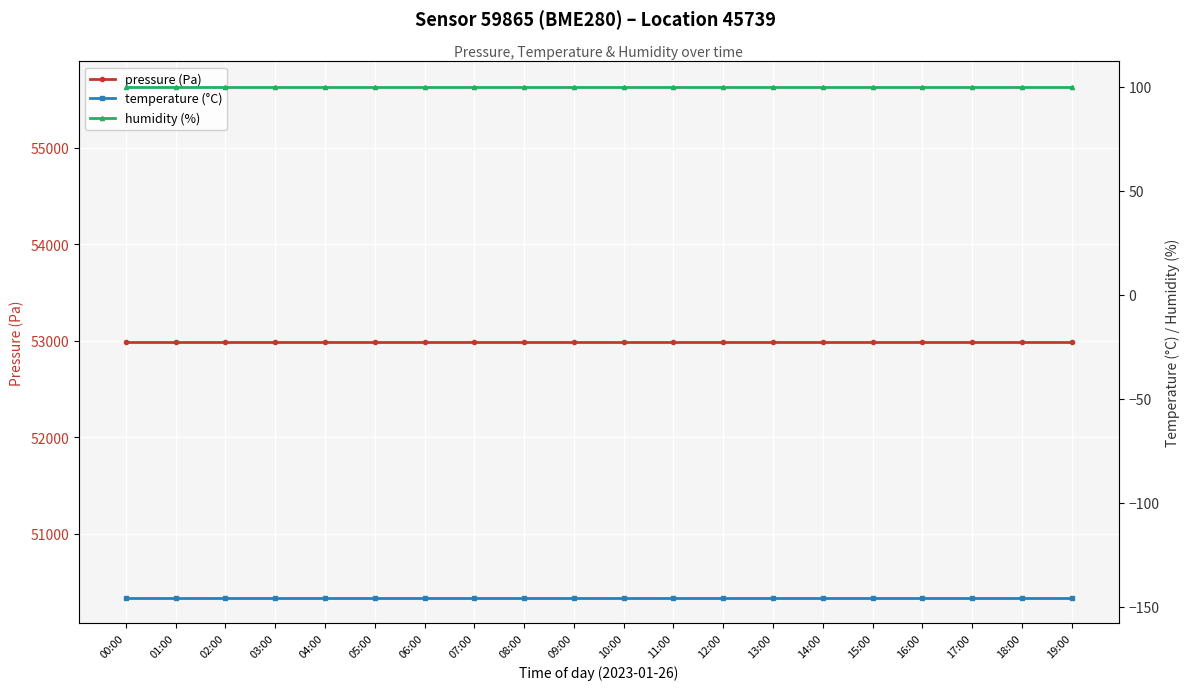

Which series has the largest range (max minus min)?

pressure (Pa)